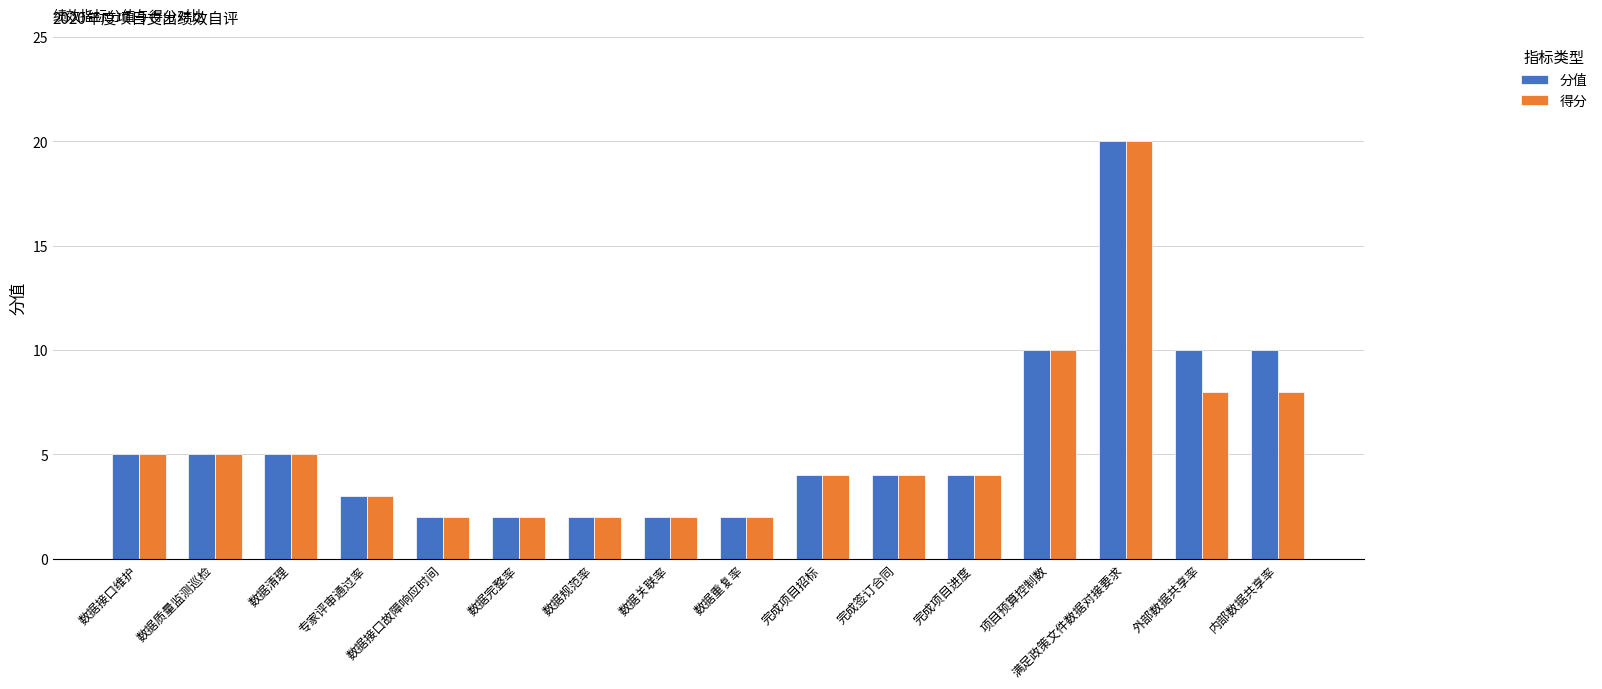

At which category is the sum across all series the highest?

满足政策文件数据对接要求